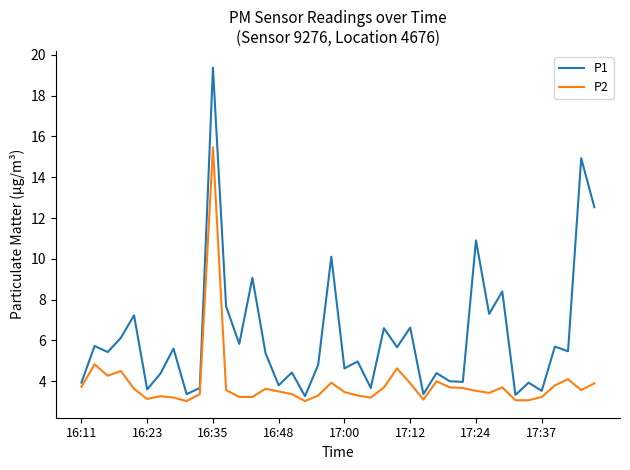

True or false: P2 and P1 intersect in this chart.

False